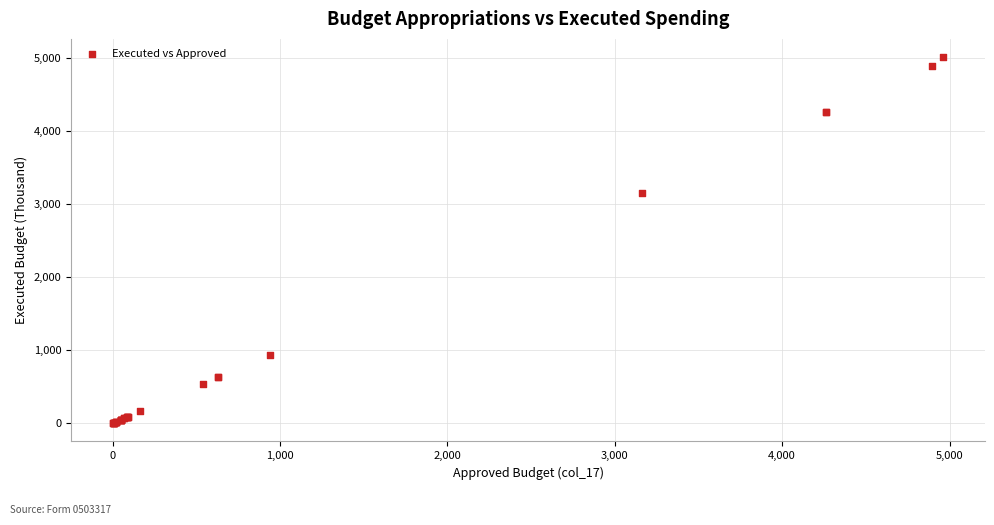

What Y value in the scatter plot is closest to 2507?

3160.0